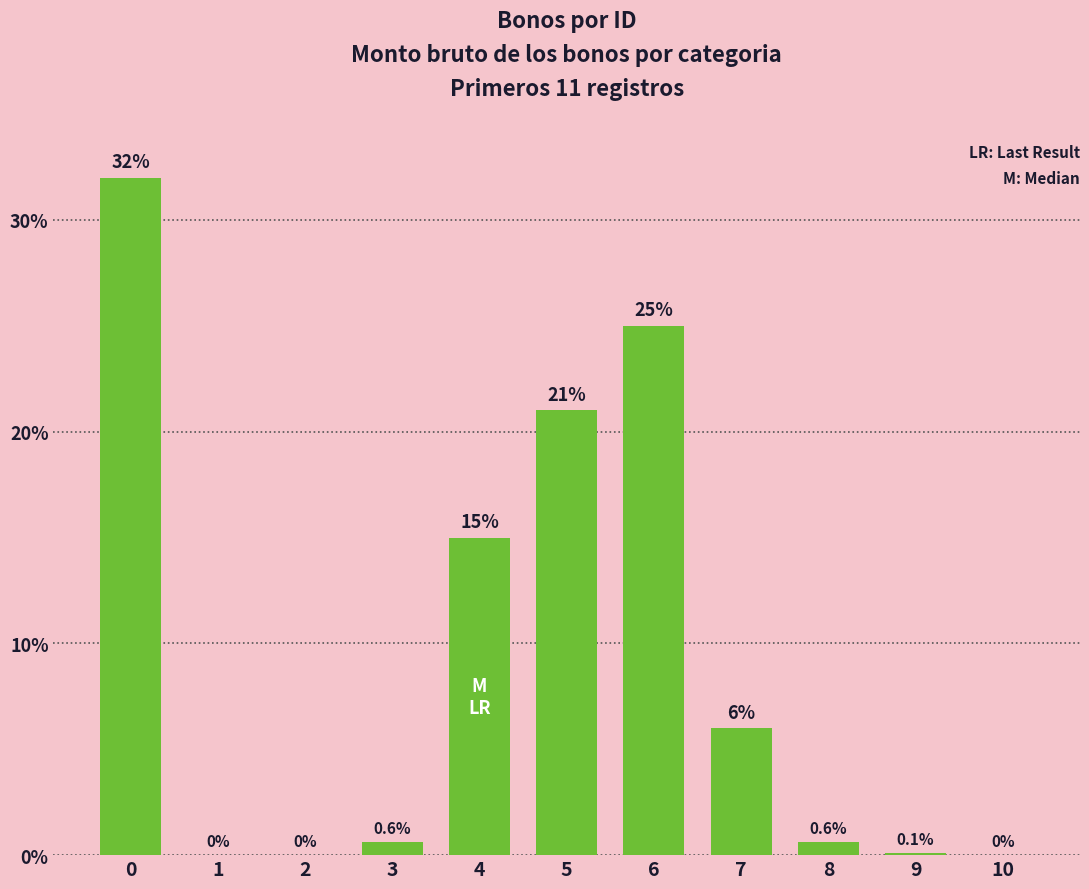

The value at 10 is 0.0. True or false?

True